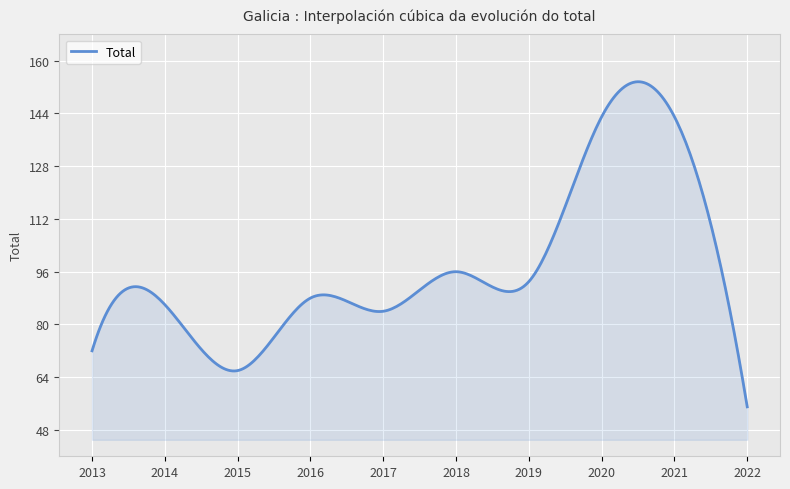

What is the minimum value shown in the chart?

55.0